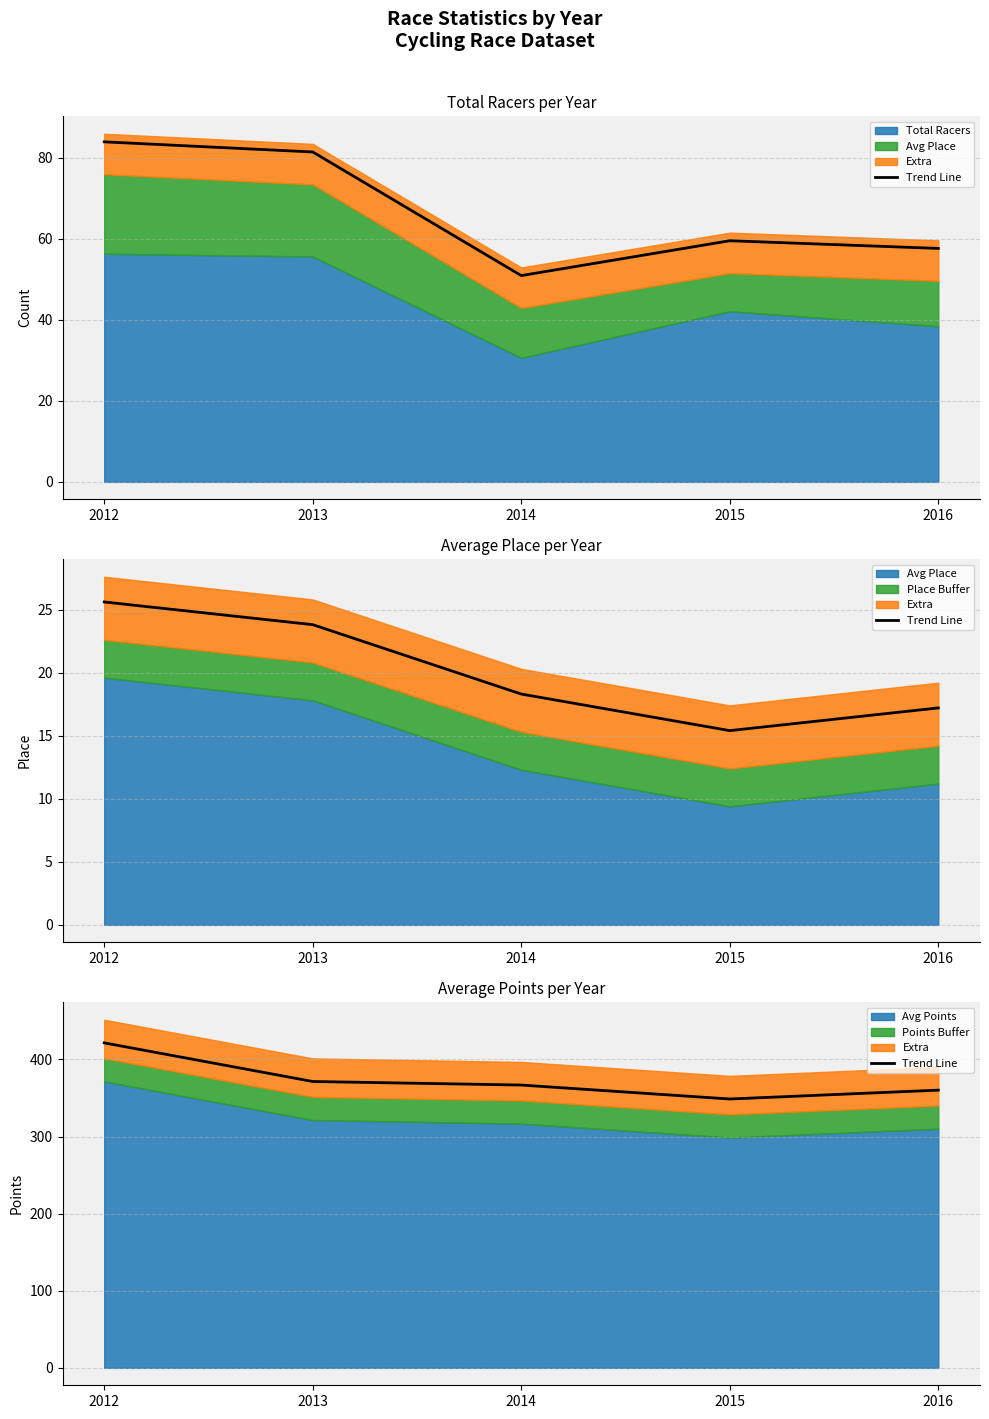

At which label does the data first exceed 366?

2012